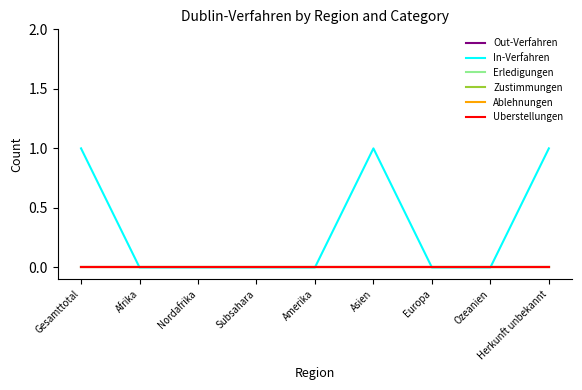

What position from the left is Gesamttotal?

1